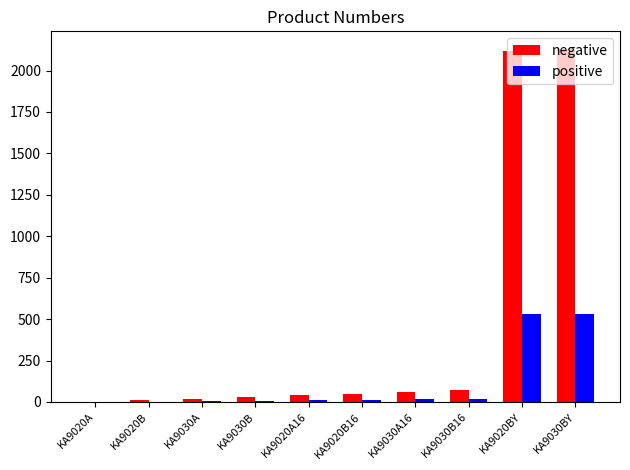

Which series has the largest total across all categories?

negative